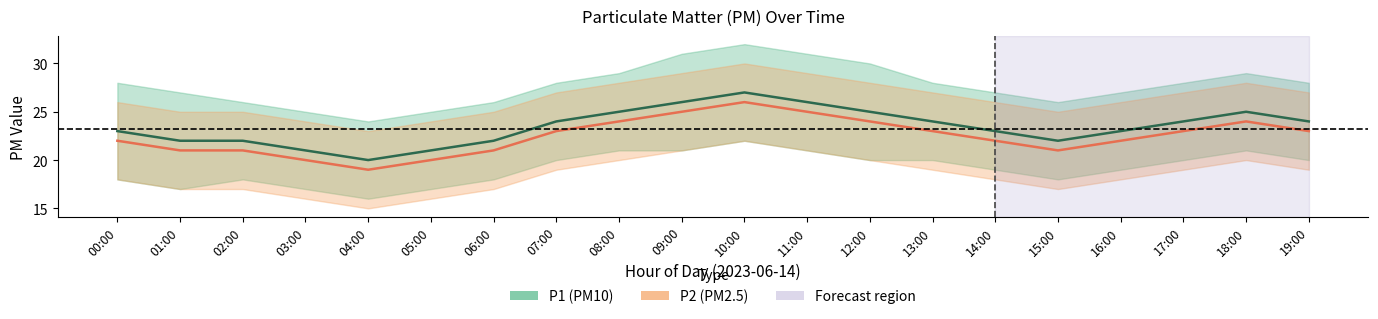

Reading right to left, list all the values displayed in this chart.

P1: 19:00=24	18:00=25	17:00=24	16:00=23	15:00=22	14:00=23	13:00=24	12:00=25	11:00=26	10:00=27	09:00=26	08:00=25	07:00=24	06:00=22	05:00=21	04:00=20	03:00=21	02:00=22	01:00=22	00:00=23
P2: 19:00=23	18:00=24	17:00=23	16:00=22	15:00=21	14:00=22	13:00=23	12:00=24	11:00=25	10:00=26	09:00=25	08:00=24	07:00=23	06:00=21	05:00=20	04:00=19	03:00=20	02:00=21	01:00=21	00:00=22